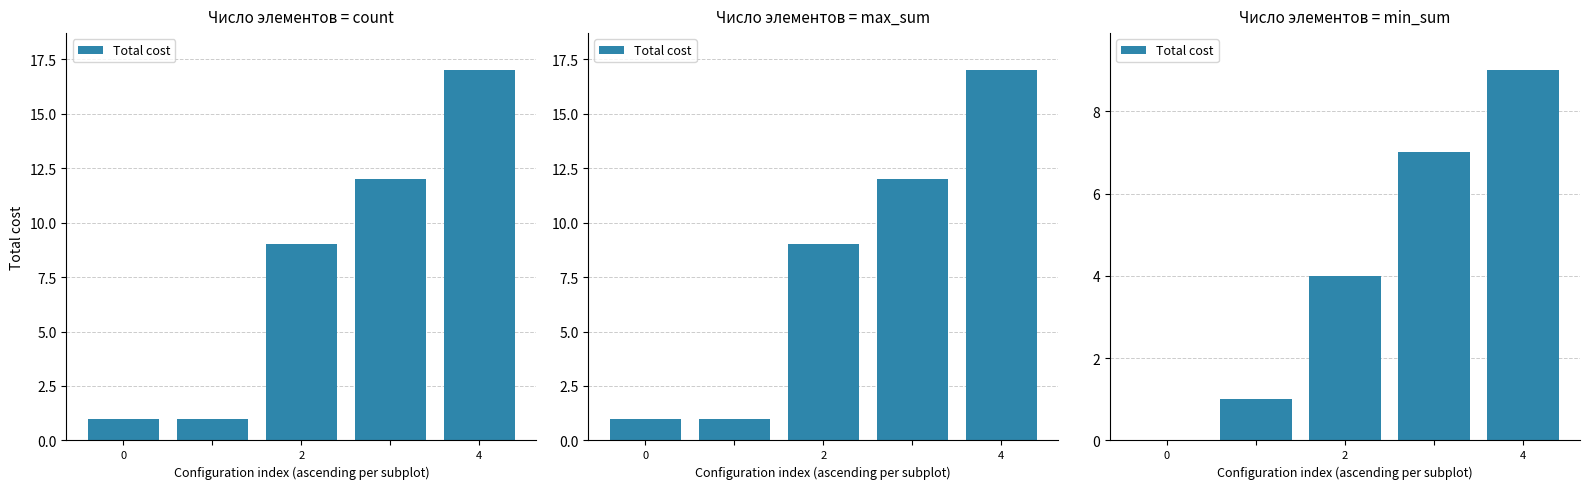

Count the values in the range 1 to 7.

3